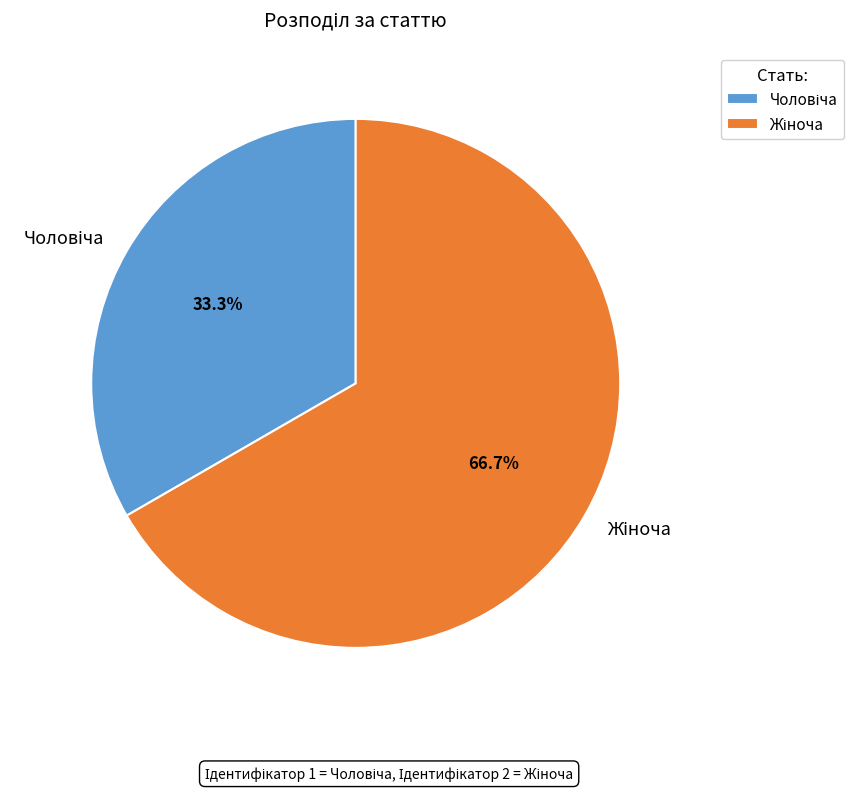

Does any single category account for the majority?

Yes